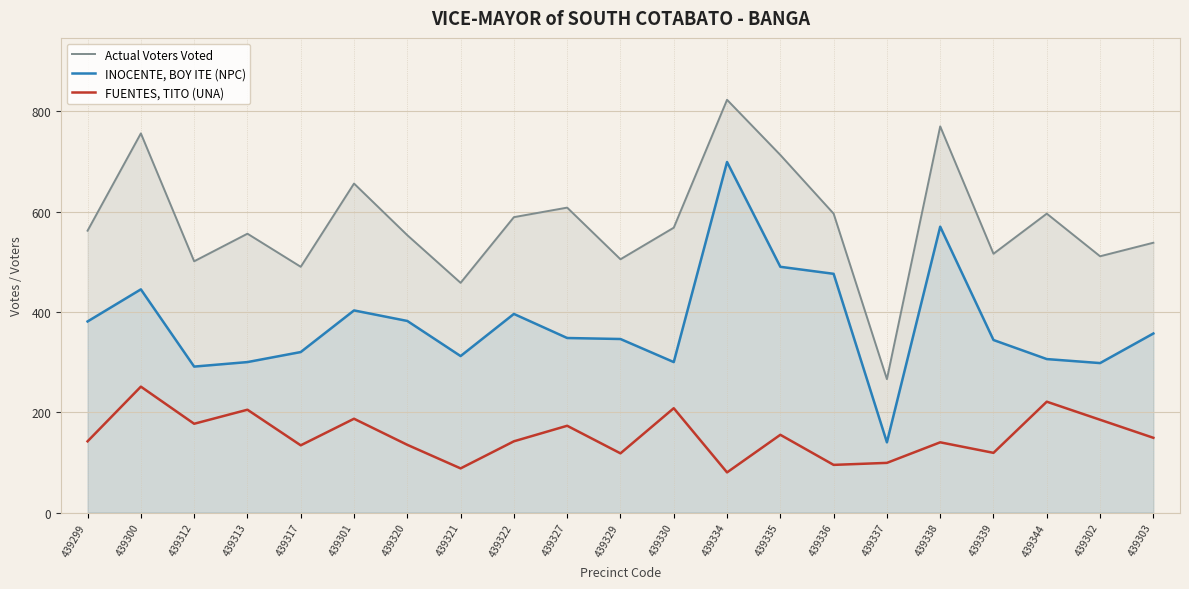

Which series has the largest range (max minus min)?

INOCENTE, BOY ITE (NPC)